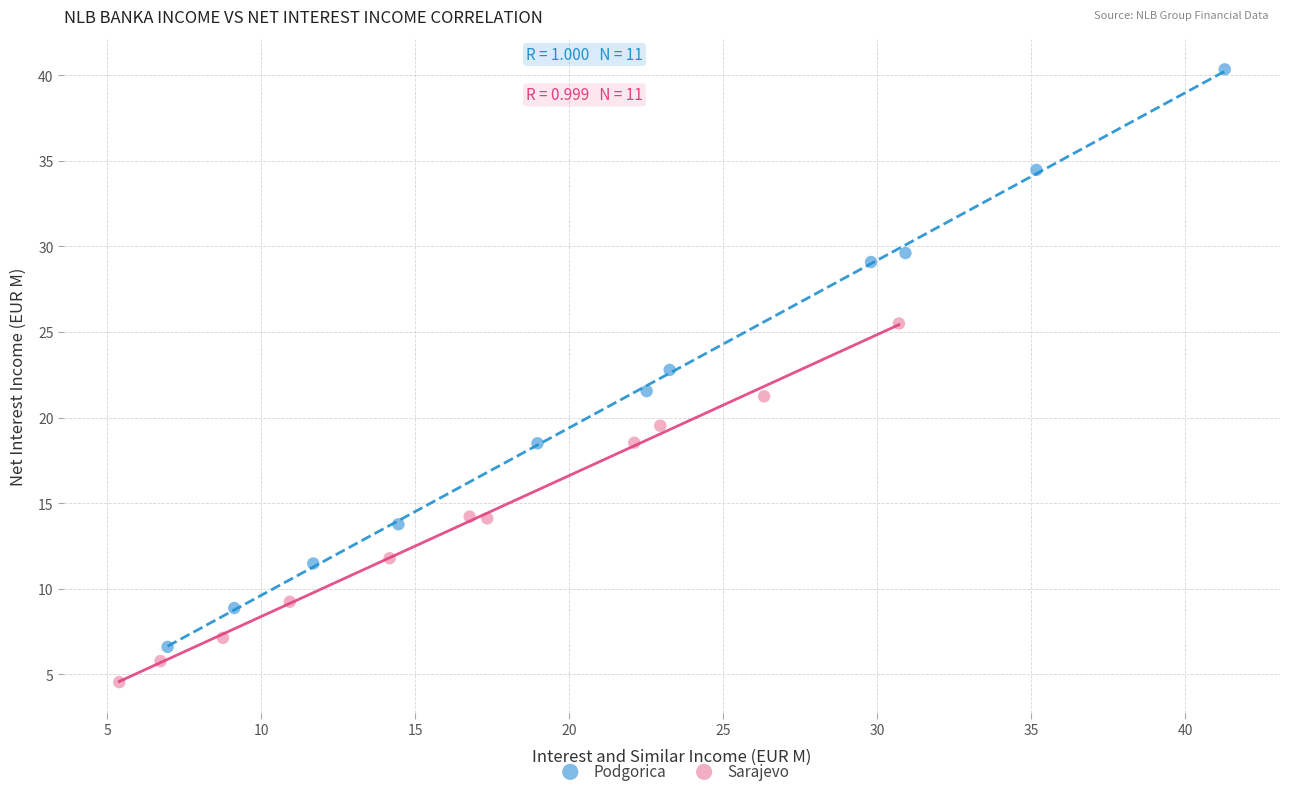

Which series contains the lowest Y value?

Sarajevo